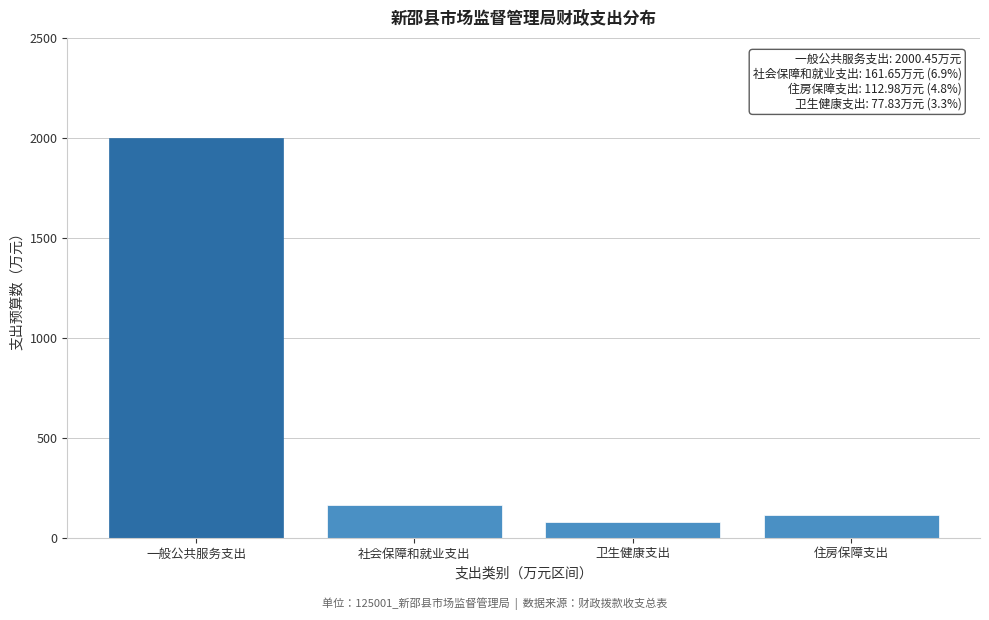

Reading right to left, what are all the values shown in this chart?

113.0	77.8	161.7	2000.5